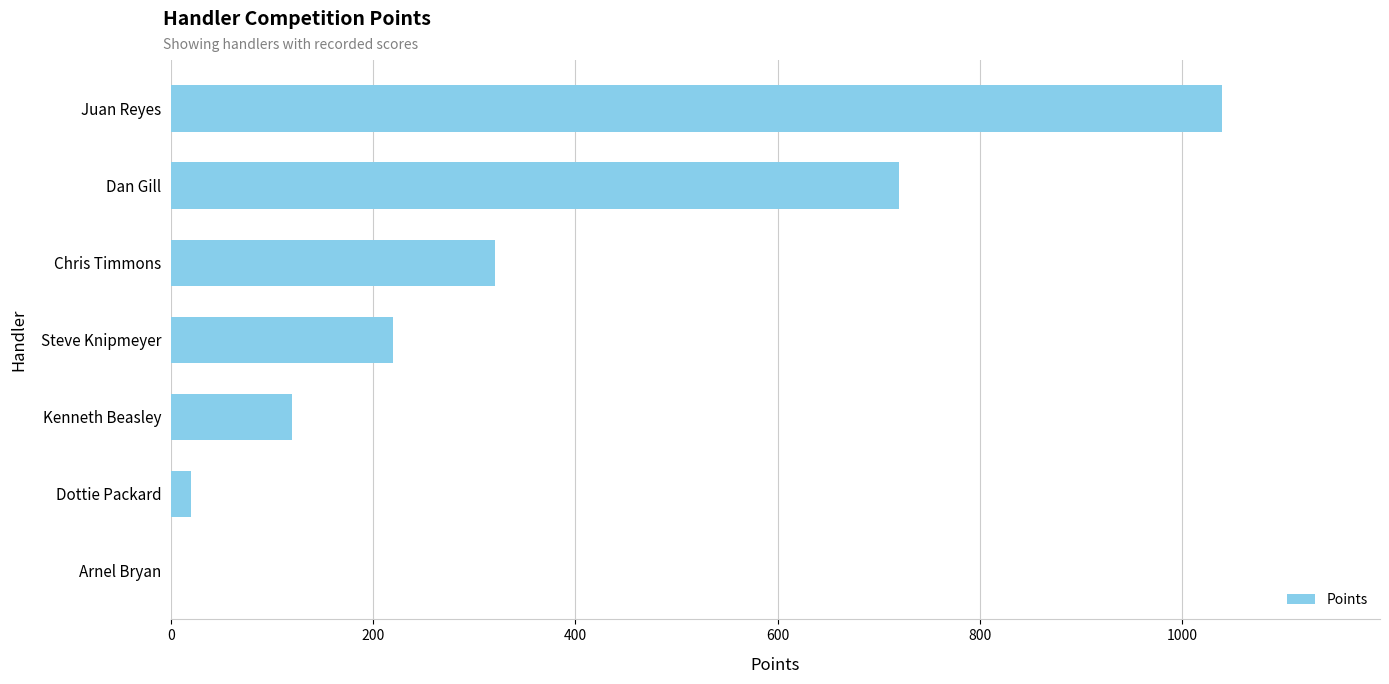

What is the average value?

349